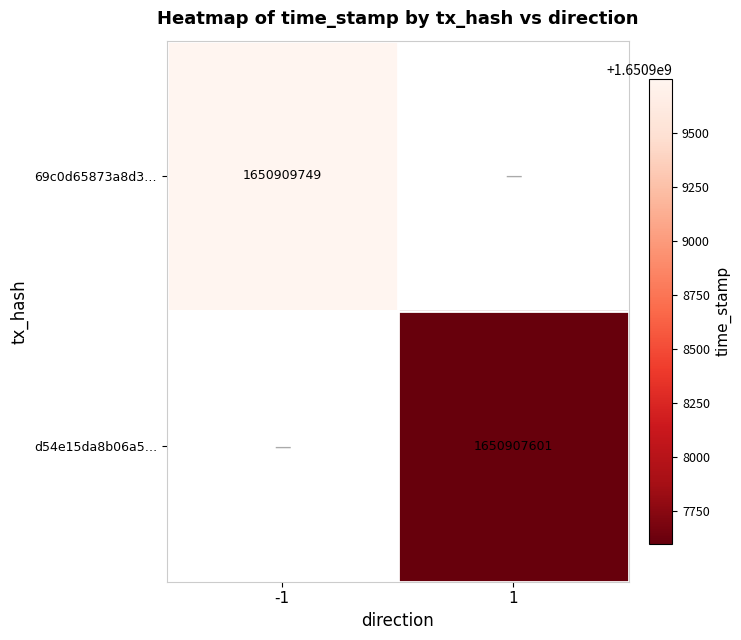

At how many categories does at least one series exceed 1650909127?

1